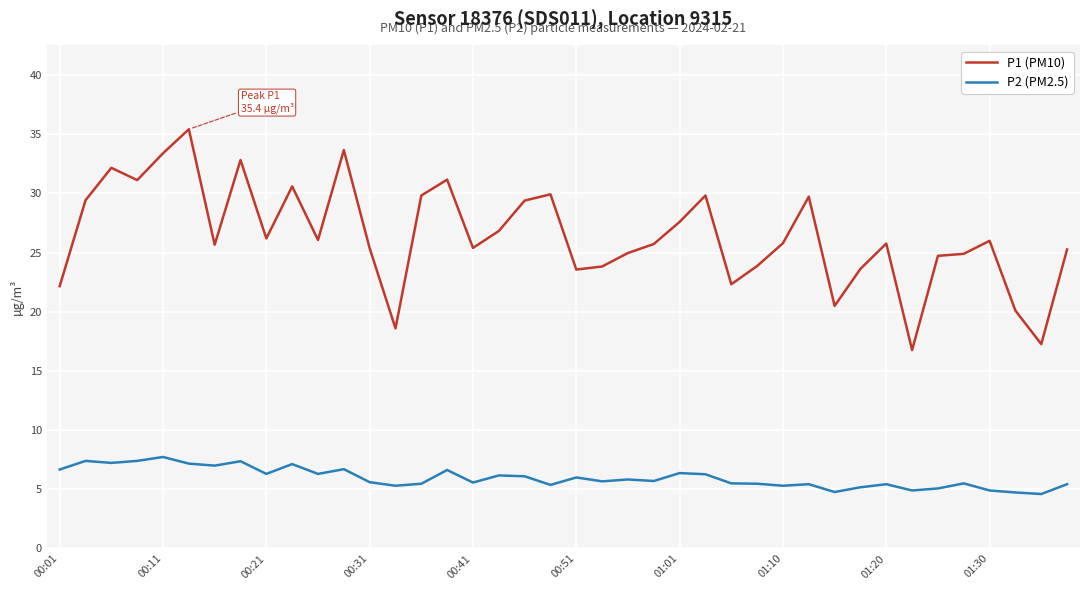

What is the difference between the maximum and minimum values in the P2 (PM2.5) series?

3.1